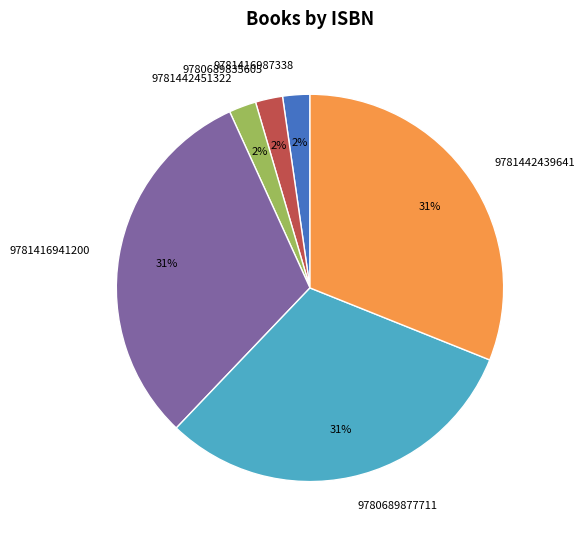

What percentage is the 9780689877711 slice, to the nearest percent?

31%